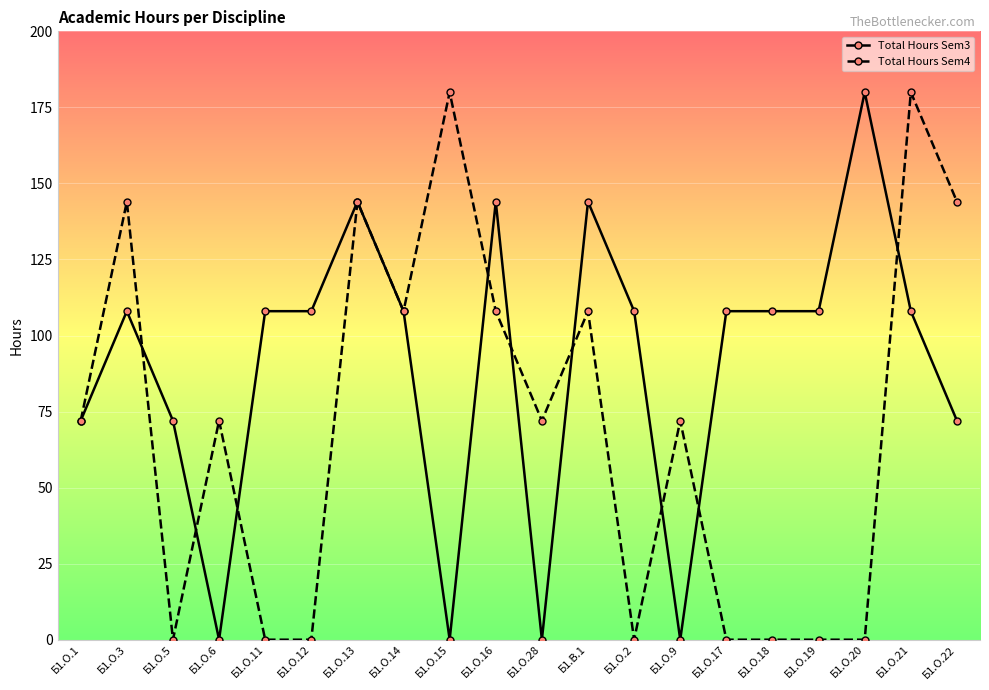

Reading left to right, what are all the values shown in this chart?

Total Hours Sem3: Б1.О.1=72	Б1.О.3=108	Б1.О.5=72	Б1.О.6=0	Б1.О.11=108	Б1.О.12=108	Б1.О.13=144	Б1.О.14=108	Б1.О.15=0	Б1.О.16=144	Б1.О.28=0	Б1.В.1=144	Б1.О.2=108	Б1.О.9=0	Б1.О.17=108	Б1.О.18=108	Б1.О.19=108	Б1.О.20=180	Б1.О.21=108	Б1.О.22=72
Total Hours Sem4: Б1.О.1=72	Б1.О.3=144	Б1.О.5=0	Б1.О.6=72	Б1.О.11=0	Б1.О.12=0	Б1.О.13=144	Б1.О.14=108	Б1.О.15=180	Б1.О.16=108	Б1.О.28=72	Б1.В.1=108	Б1.О.2=0	Б1.О.9=72	Б1.О.17=0	Б1.О.18=0	Б1.О.19=0	Б1.О.20=0	Б1.О.21=180	Б1.О.22=144